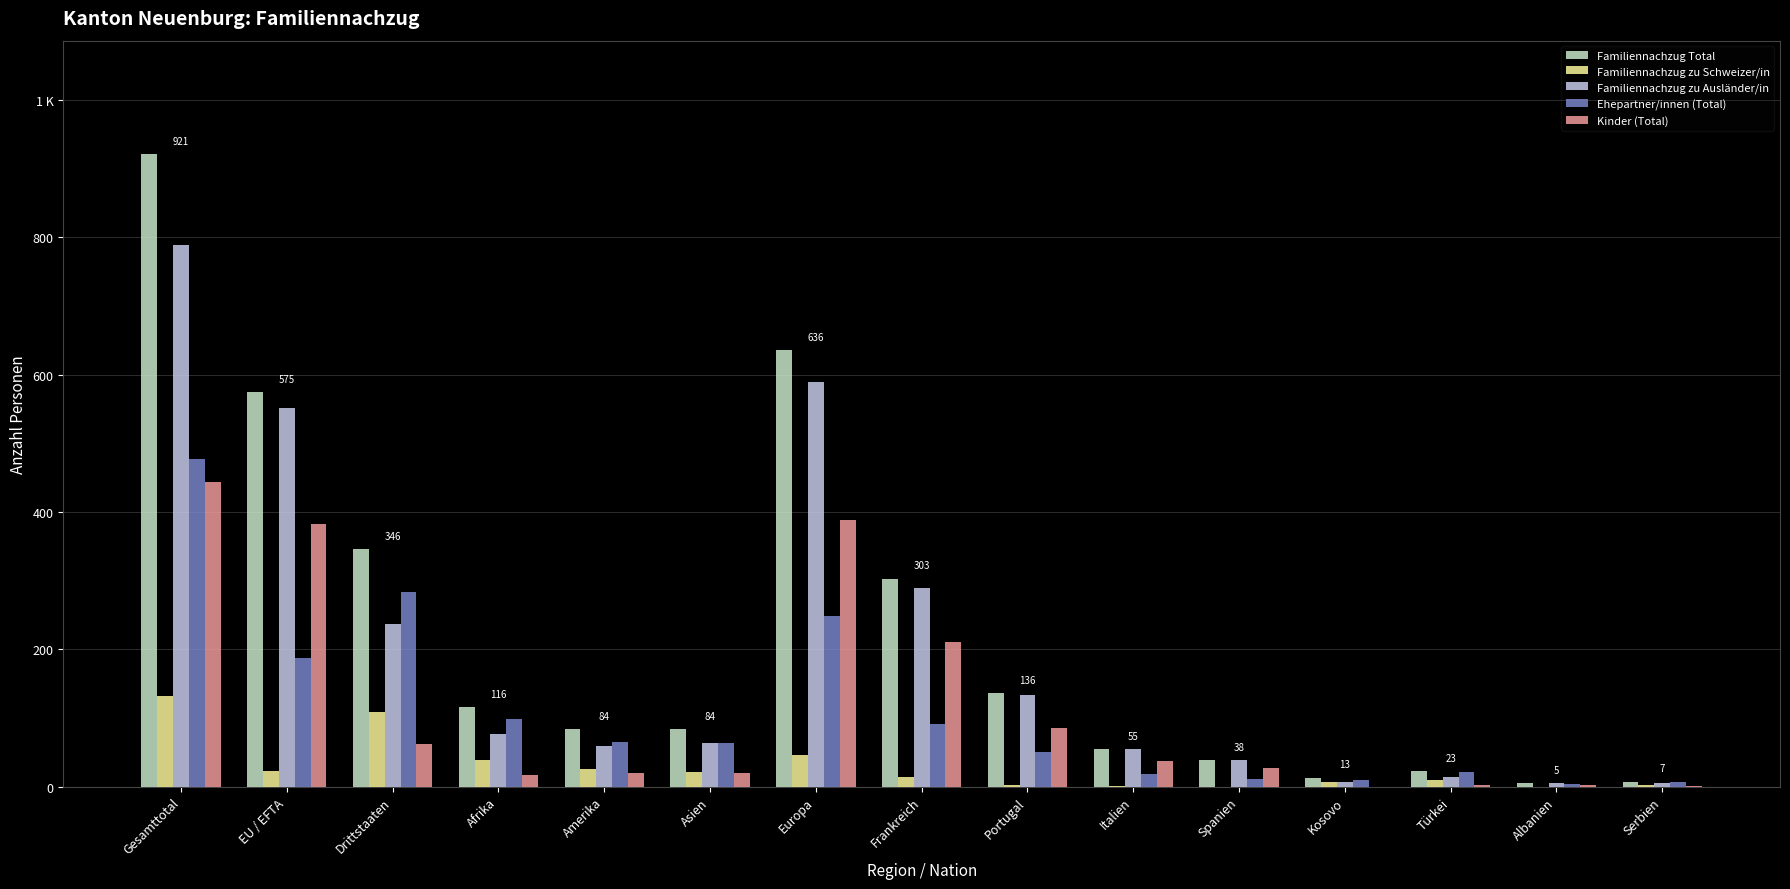

Are the bars horizontal?

No